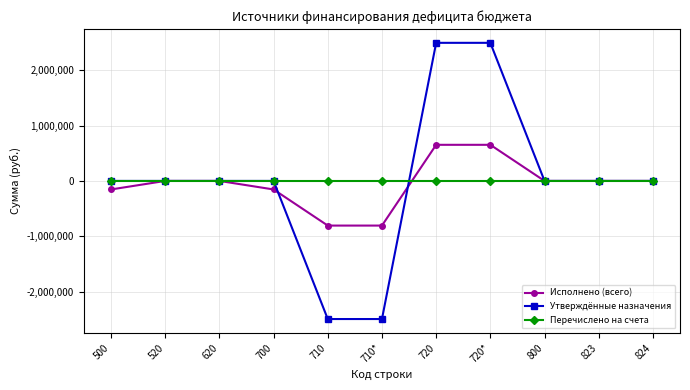

Which series has the largest range (max minus min)?

Утверждённые назначения